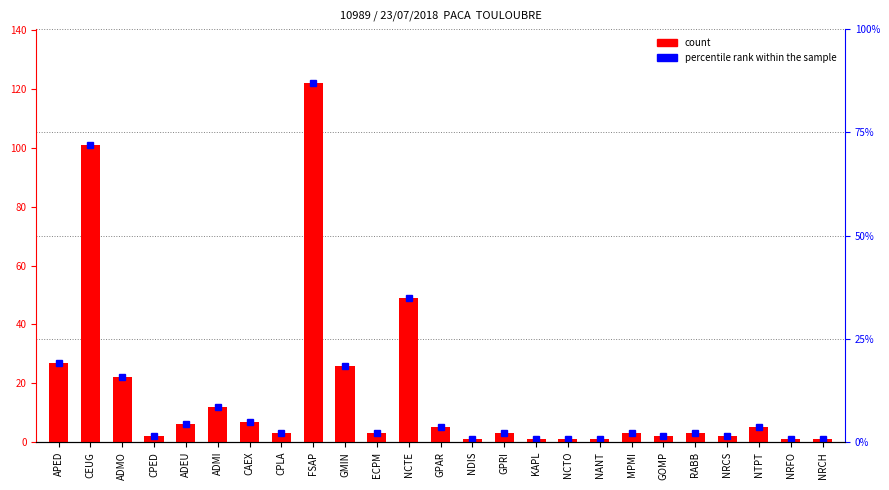

What is the value of the 15th bar from the left?

3